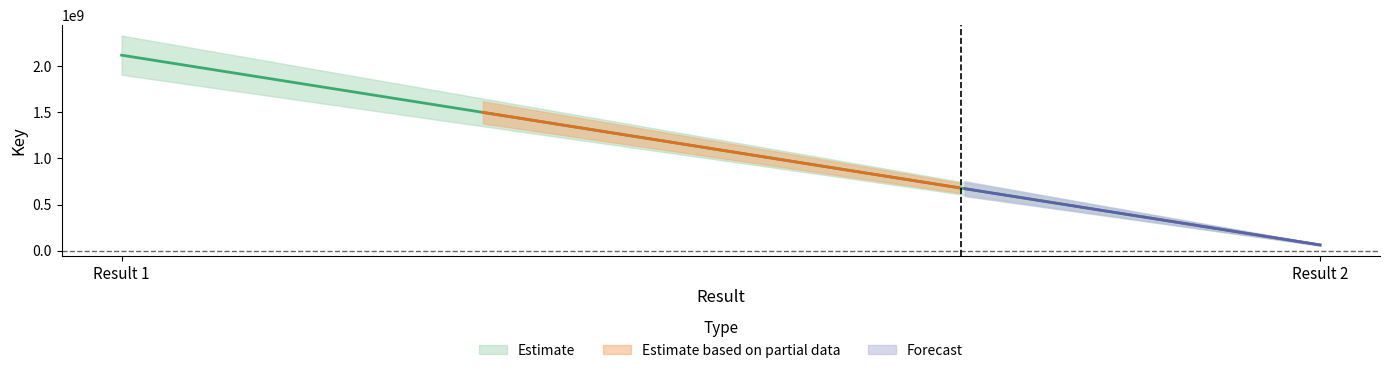

What is the average value of the Estimate series?

1090558436